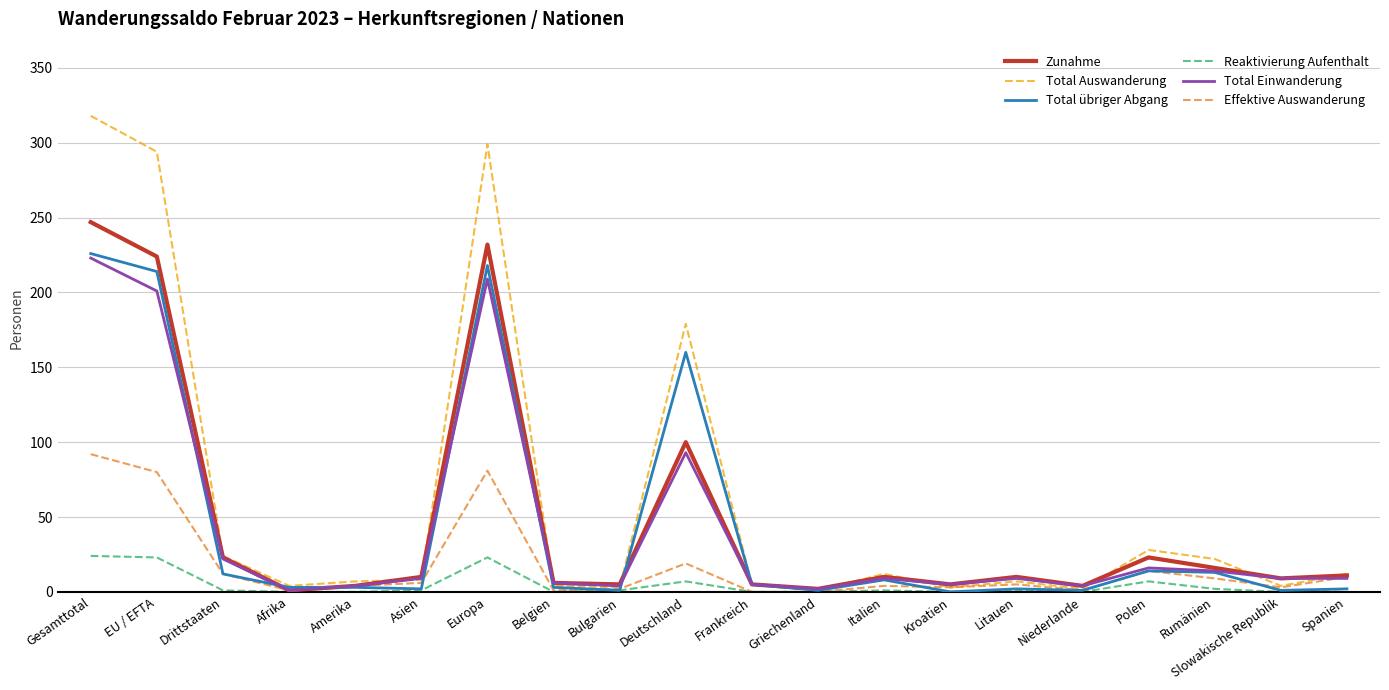

What is the maximum value shown in the chart?

318